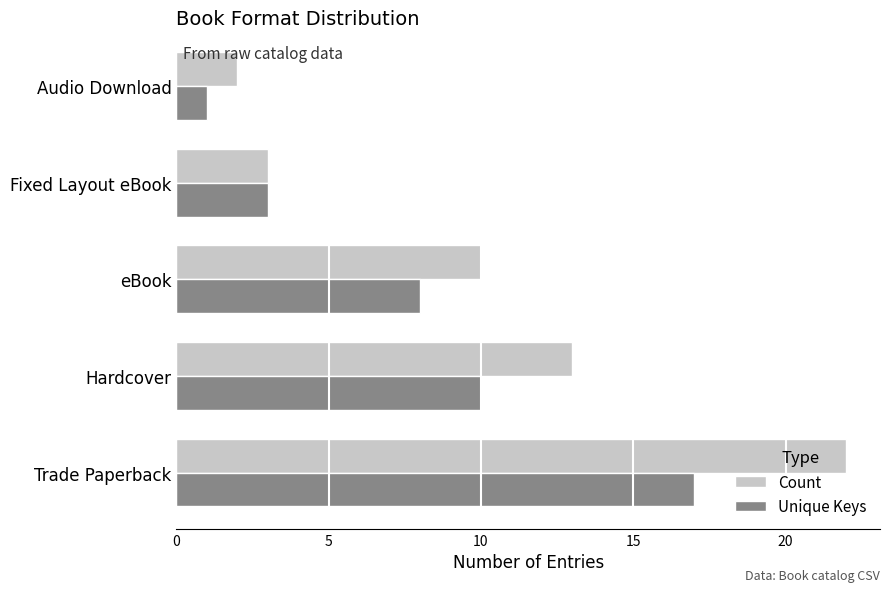

Rank the categories by Count value from lowest to highest.

Audio Download, Fixed Layout eBook, eBook, Hardcover, Trade Paperback